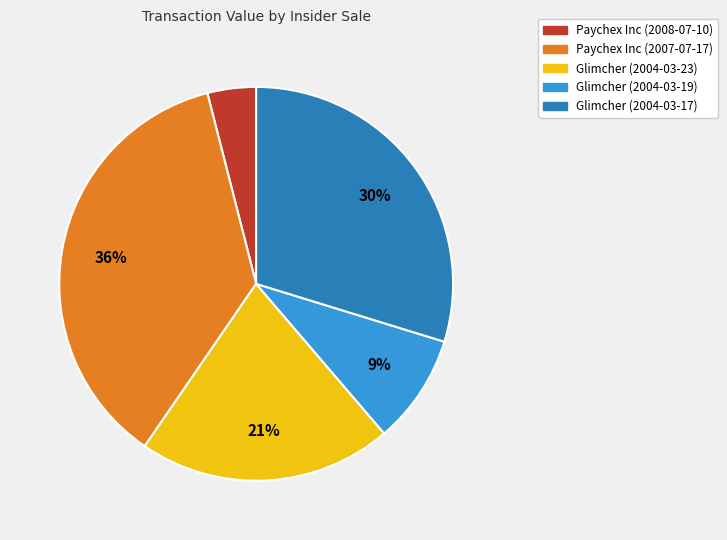

Is Glimcher (2004-03-17) the majority of the pie?

No